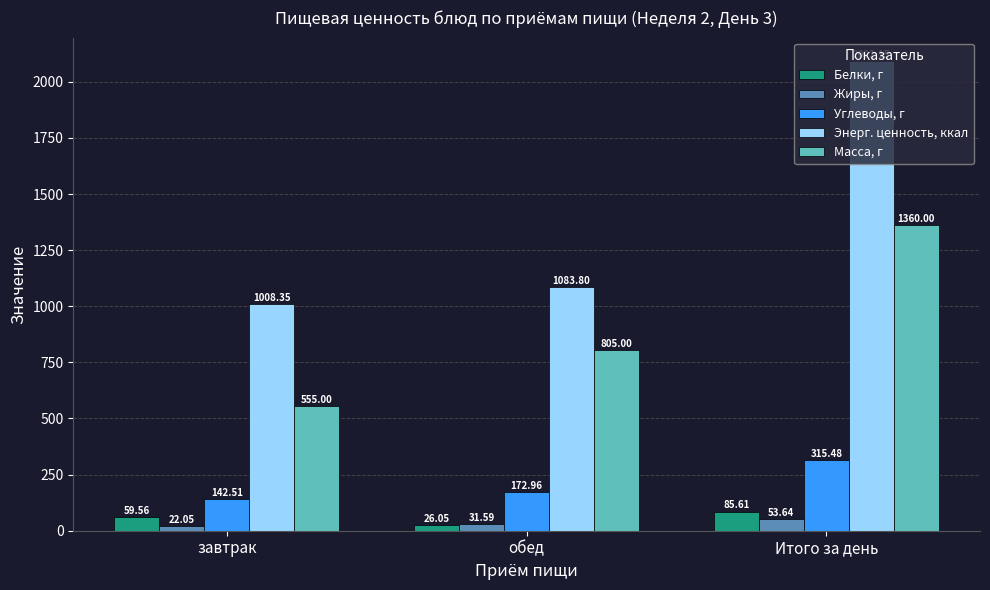

How many groups of bars are there?

3